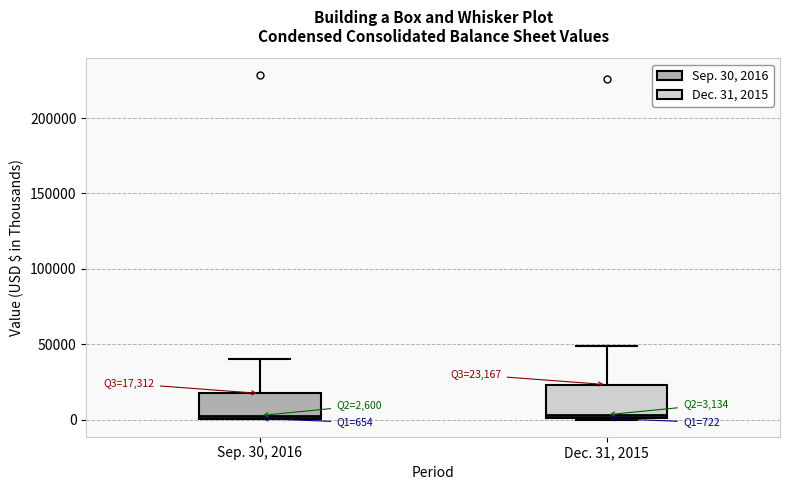

Which box is the tallest, from its lower edge to its upper edge?

Dec. 31, 2015